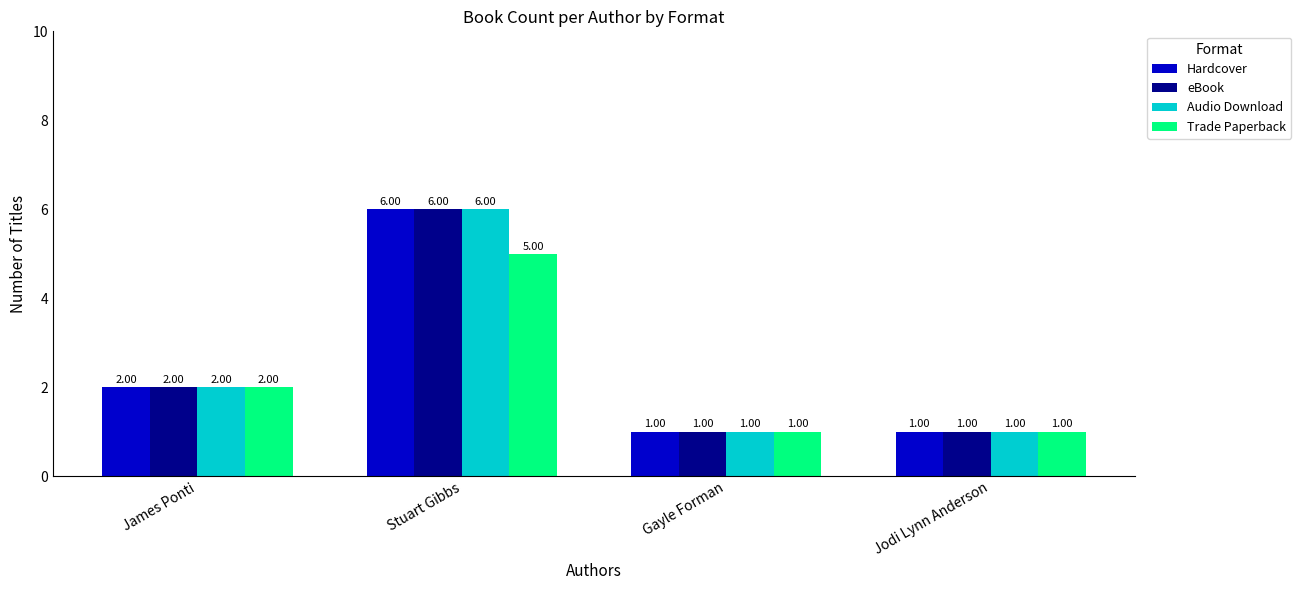

True or false: Hardcover has a value of 6 at Stuart Gibbs.

True